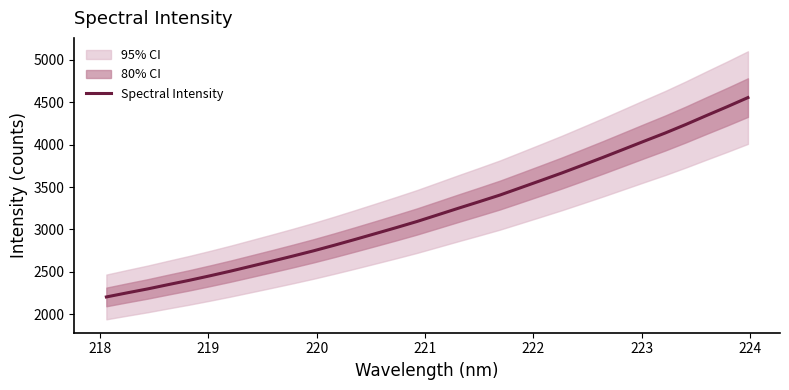

What is the smallest value displayed?

2202.0